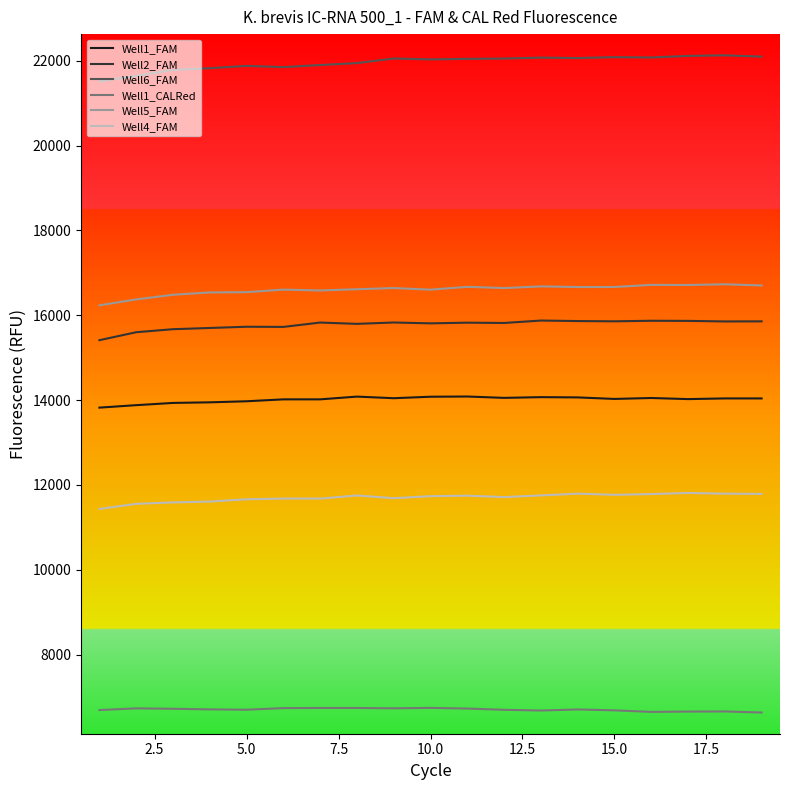

How many categories are shown in the chart?

19